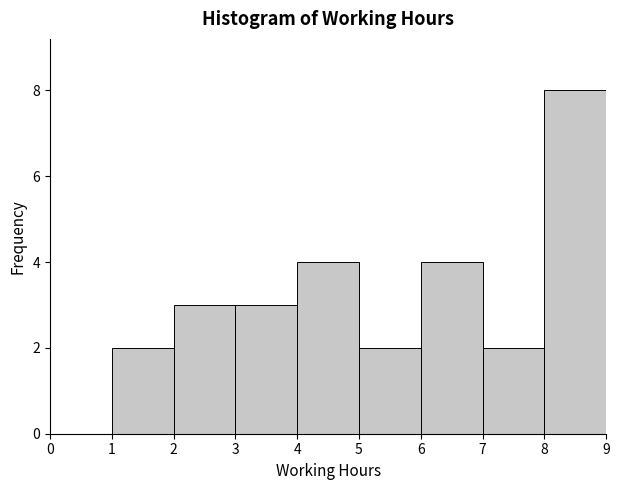

Reading left to right, transcribe this chart: for each bar, give the range it covers on the x-axis and its height. The values are not printed on the chart, so give them approximately, as read against the axis.

0 to 1: 0
1 to 2: 2
2 to 3: 3
3 to 4: 3
4 to 5: 4
5 to 6: 2
6 to 7: 4
7 to 8: 2
8 to 9: 8